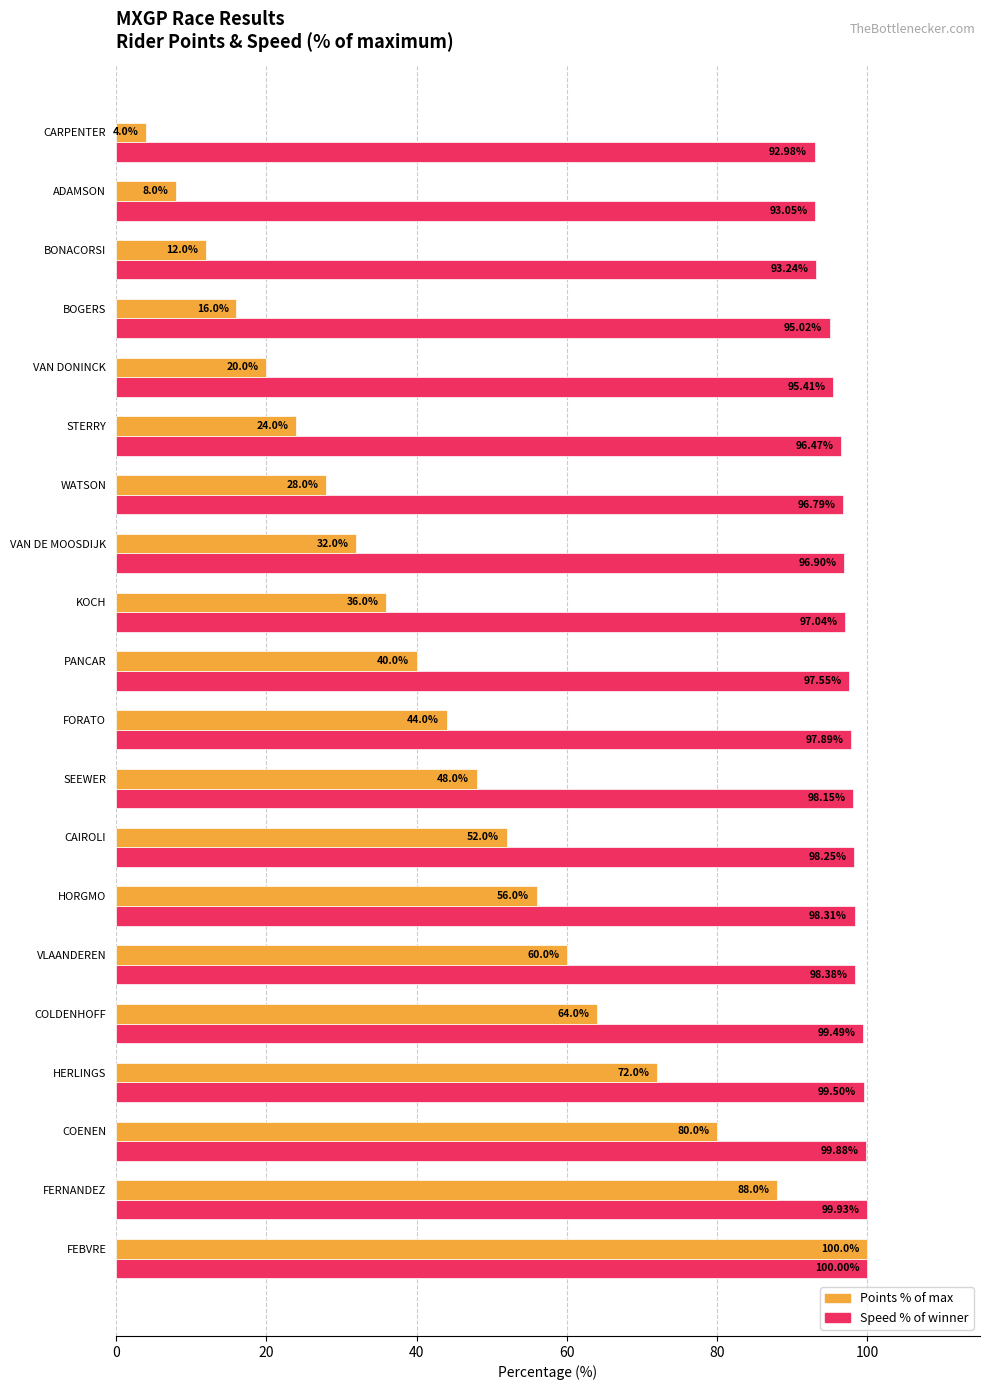

List the labels in order of Speed % of winner value, largest first.

FEBVRE, FERNANDEZ, COENEN, HERLINGS, COLDENHOFF, VLAANDEREN, HORGMO, CAIROLI, SEEWER, FORATO, PANCAR, KOCH, VAN DE MOOSDIJK, WATSON, STERRY, VAN DONINCK, BOGERS, BONACORSI, ADAMSON, CARPENTER